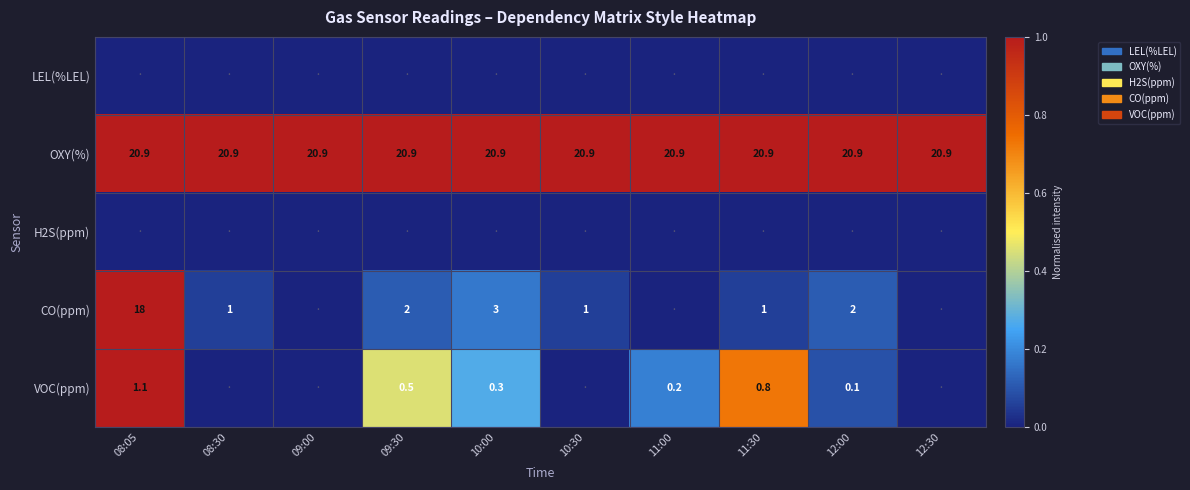

At how many categories does at least one series exceed 0?

10